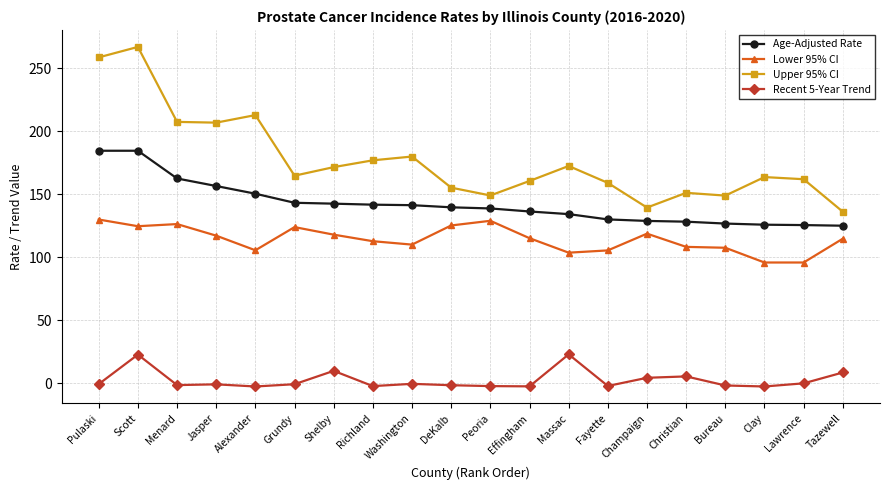

Where is the first local maximum for Recent 5-Year Trend?

Scott